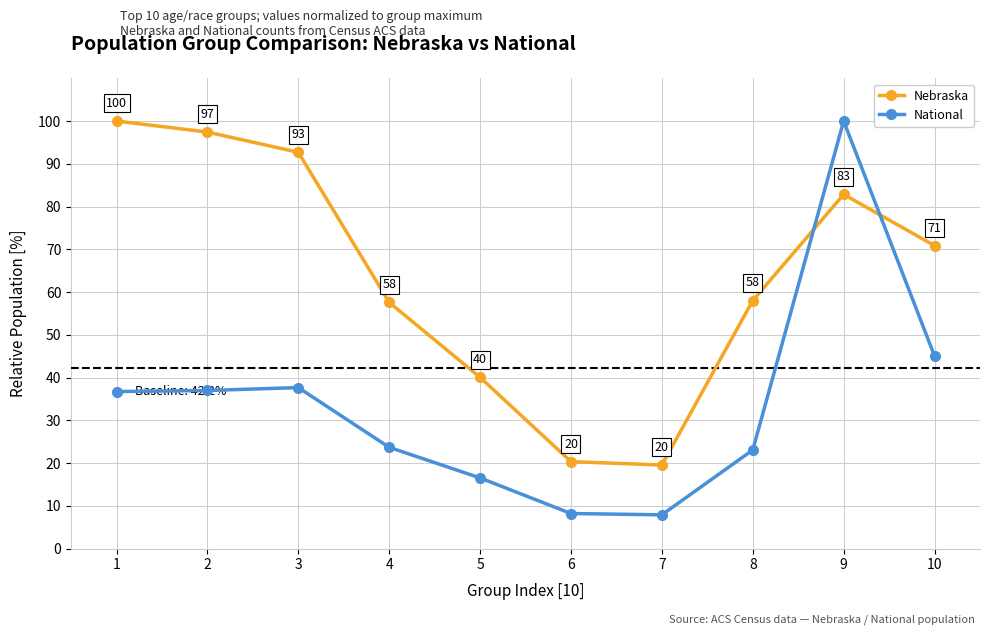

At which label is National closest to 53?

10